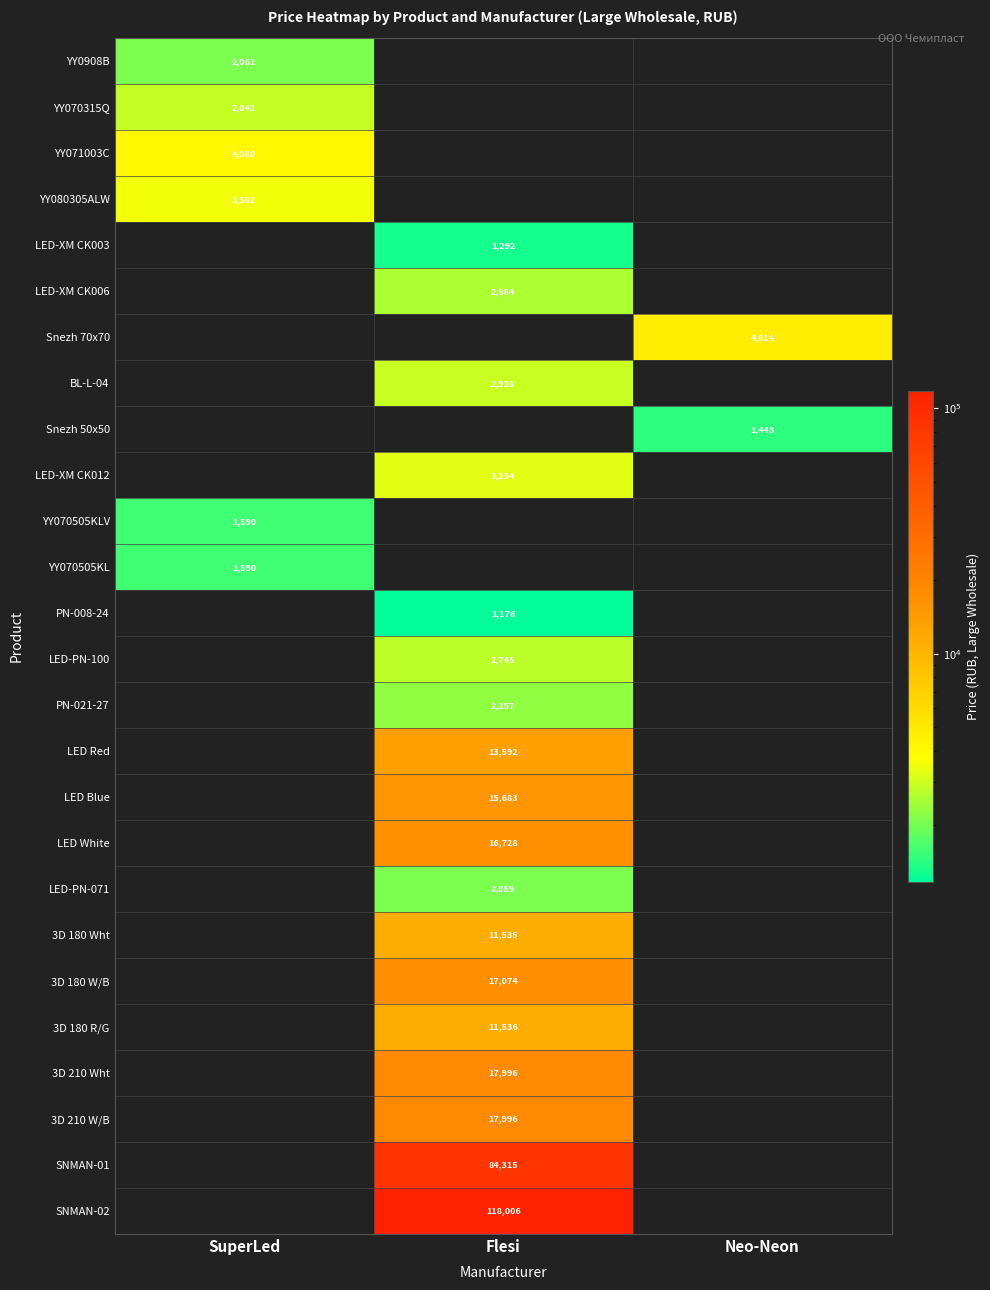

Which label corresponds to the largest value in the chart?

Flesi